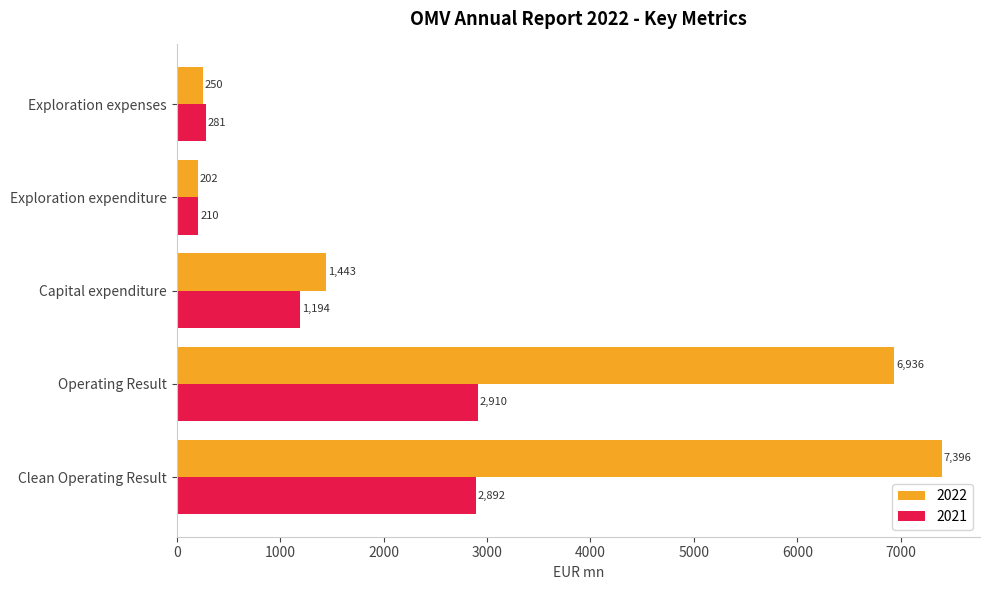

Is the value of 2022 at Clean Operating Result greater than the value of 2021 at Capital expenditure?

Yes